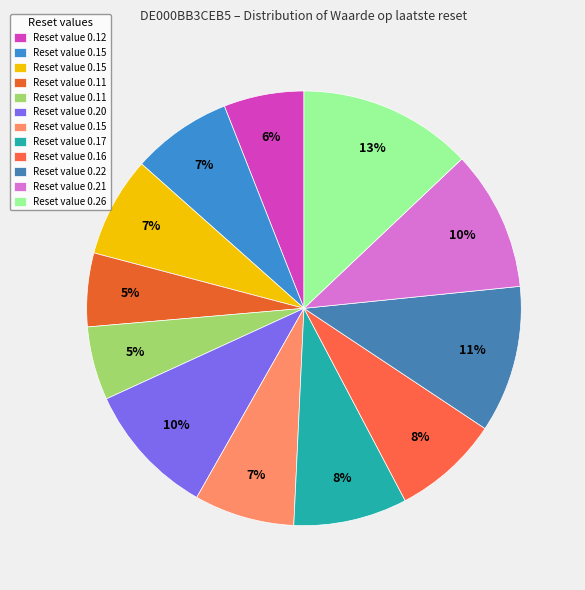

How many slices are in this pie chart?

12